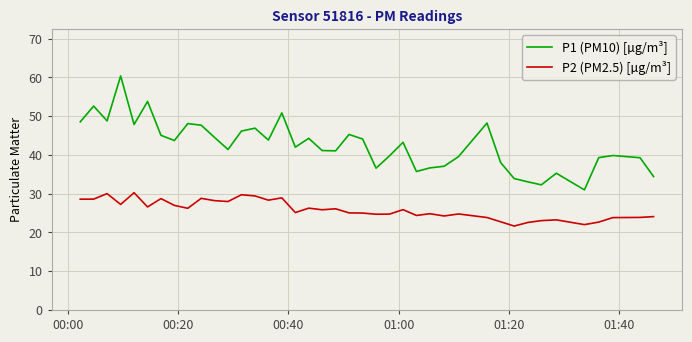

What is the maximum value for P1 (PM10) [µg/m³]?

60.4